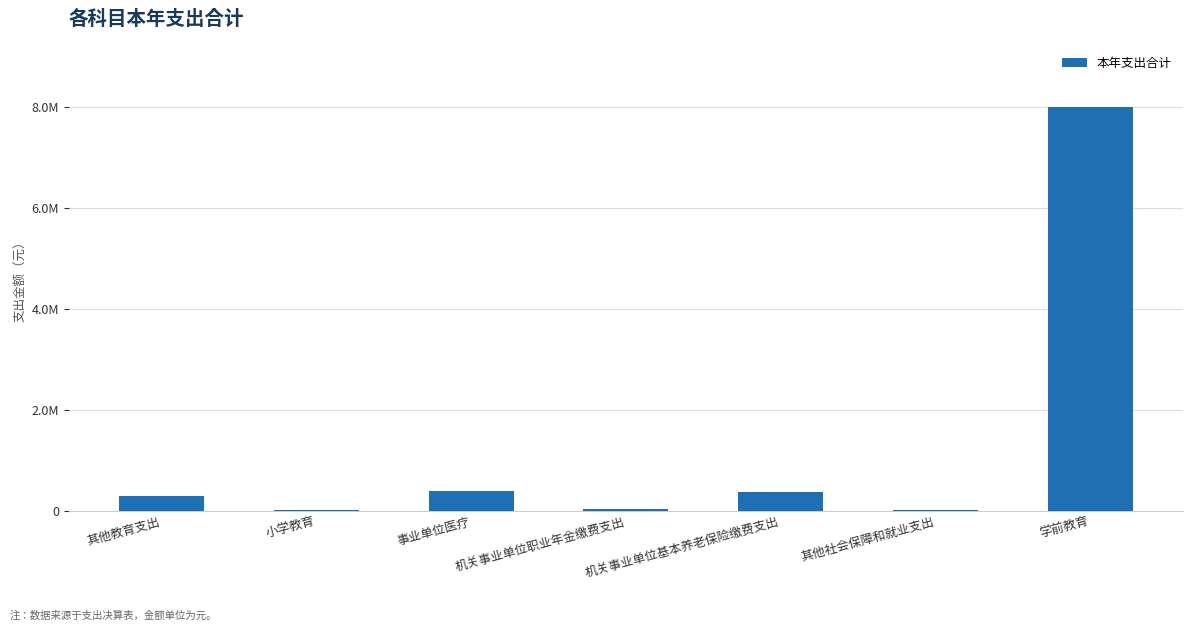

Are the bars horizontal?

No